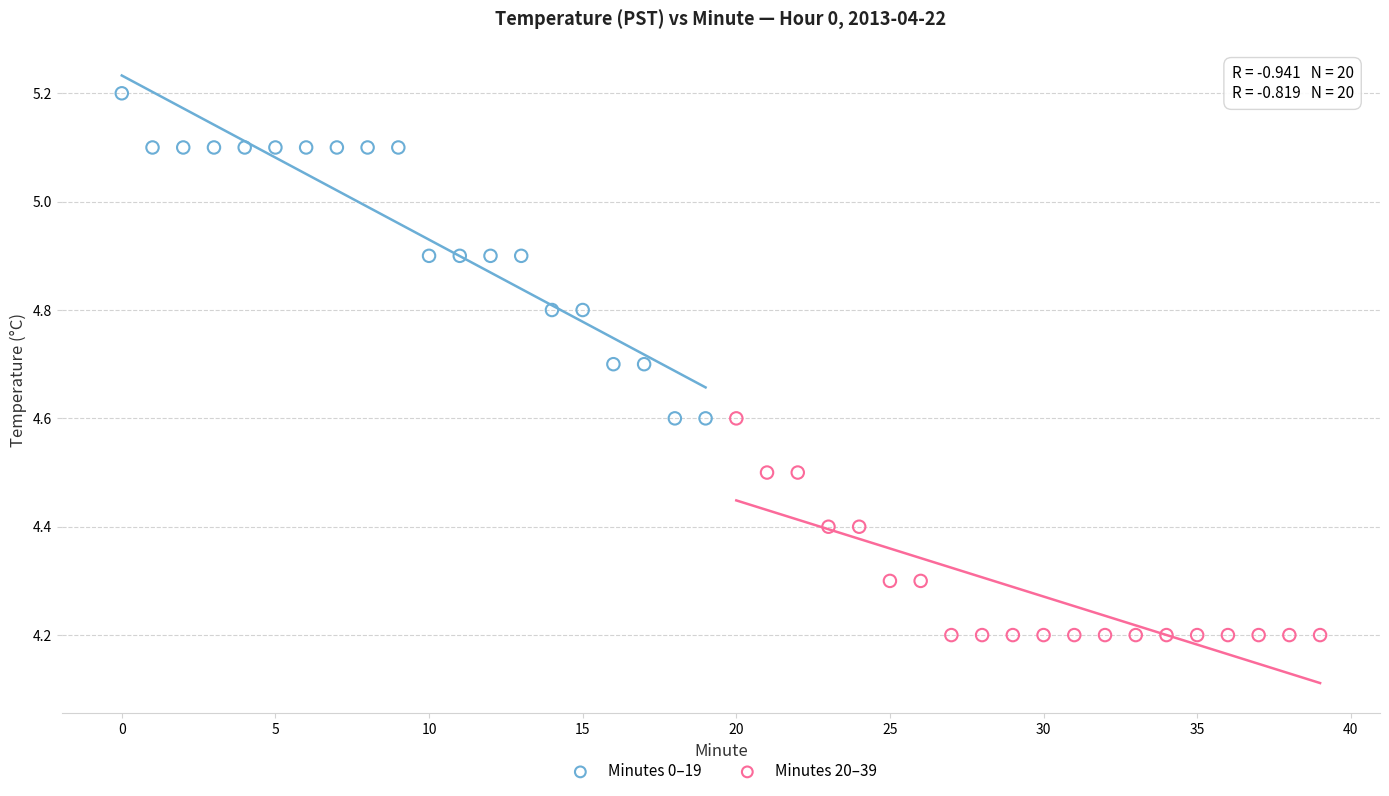

Which series reaches the minimum Y coordinate?

Minutes 20–39